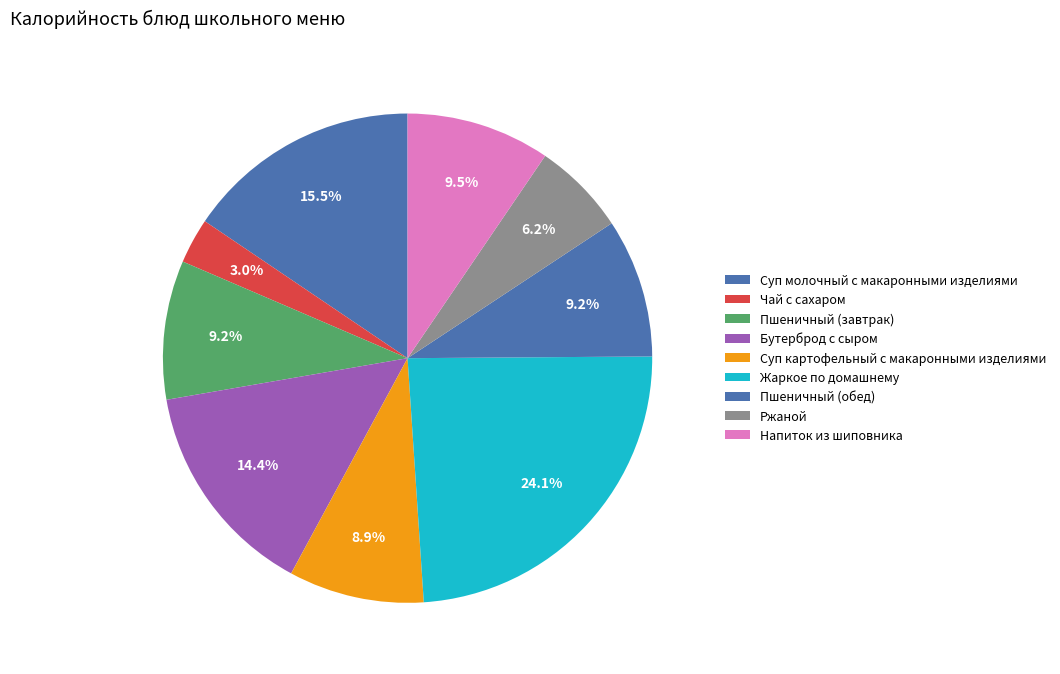

To the nearest percent, what is the difference between the Суп молочный с макаронными изделиями and Суп картофельный с макаронными изделиями slice percentages?

7%